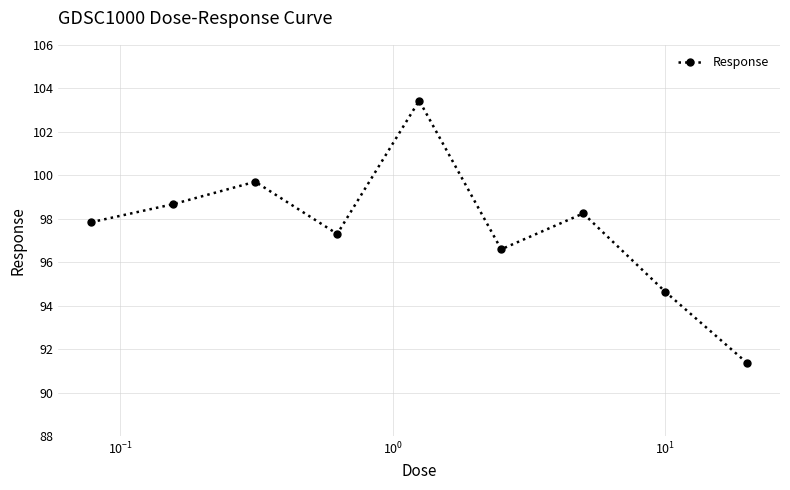

Reading left to right, transcribe all the data shown in this chart.

97.8	98.7	99.7	97.3	103.4	96.6	98.2	94.6	91.4